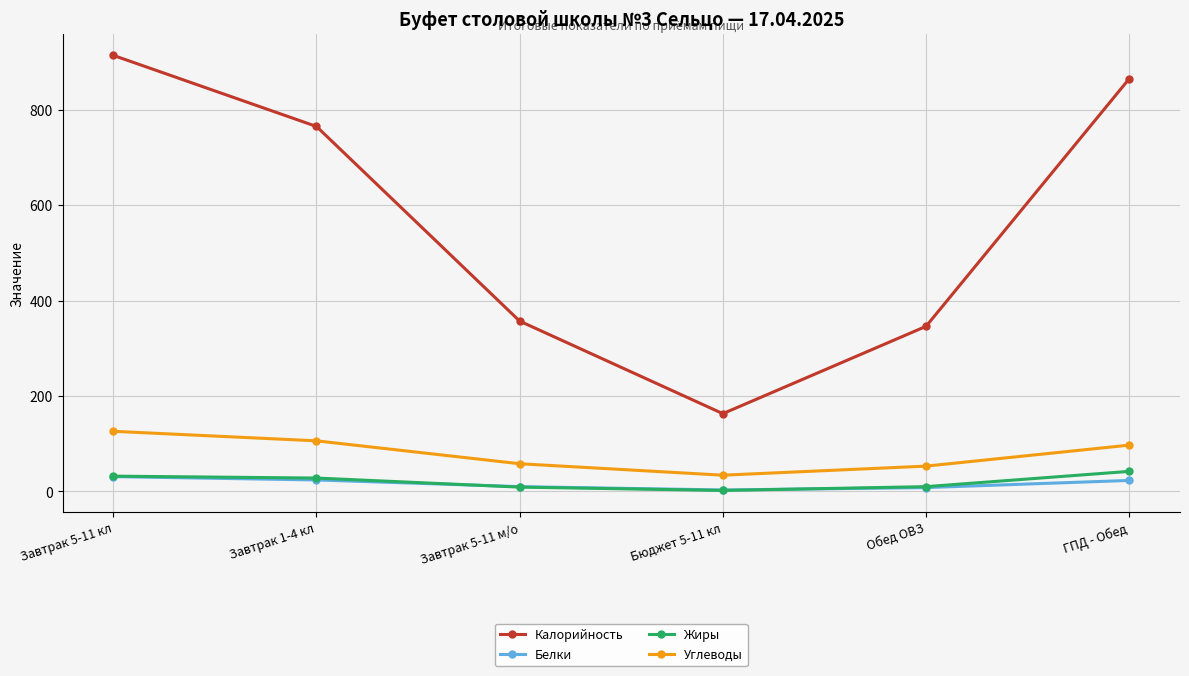

Where does the Белки series first go above 23?

Завтрак 5-11 кл